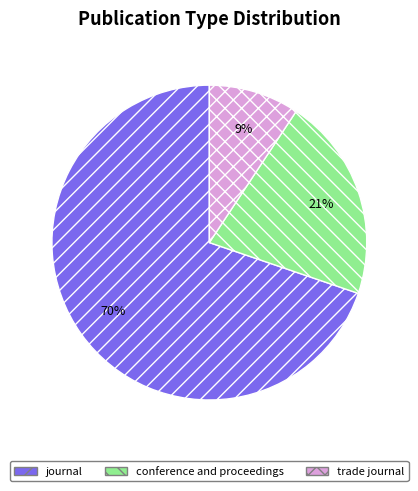

Is it true that journal is 70% of the pie?

True